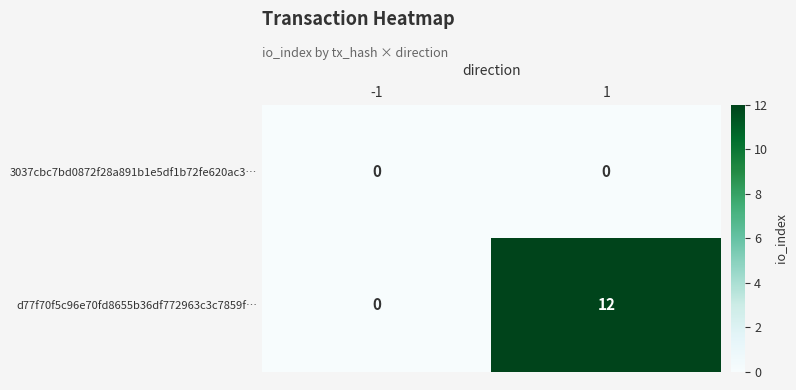

List the series in order of their peak value, highest first.

d77f70f5c96e70fd8655b36df772963c3c7859f…, 3037cbc7bd0872f28a891b1e5df1b72fe620ac3…